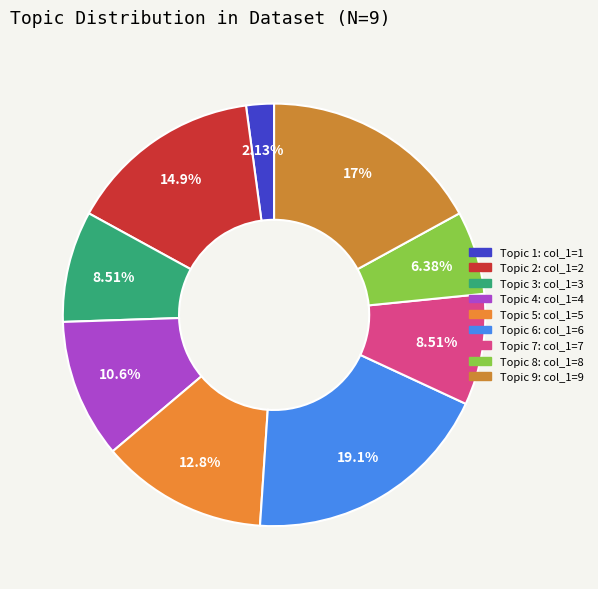

Count the number of slices in the pie.

9